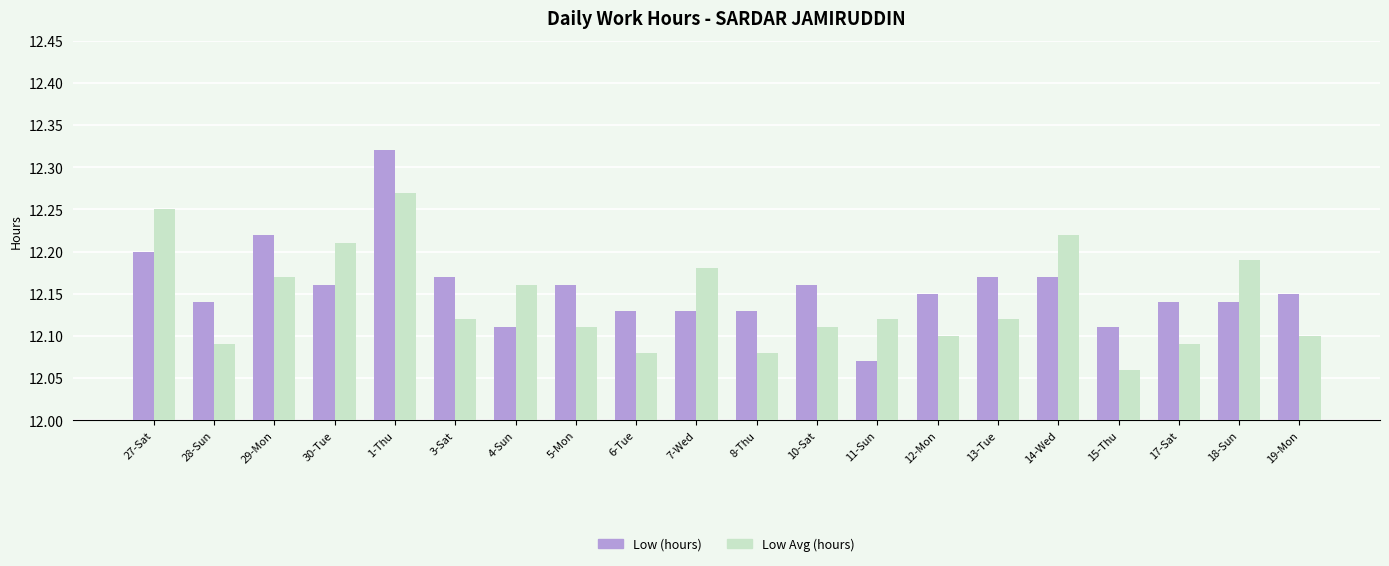

Which label corresponds to the largest value in the chart?

1-Thu